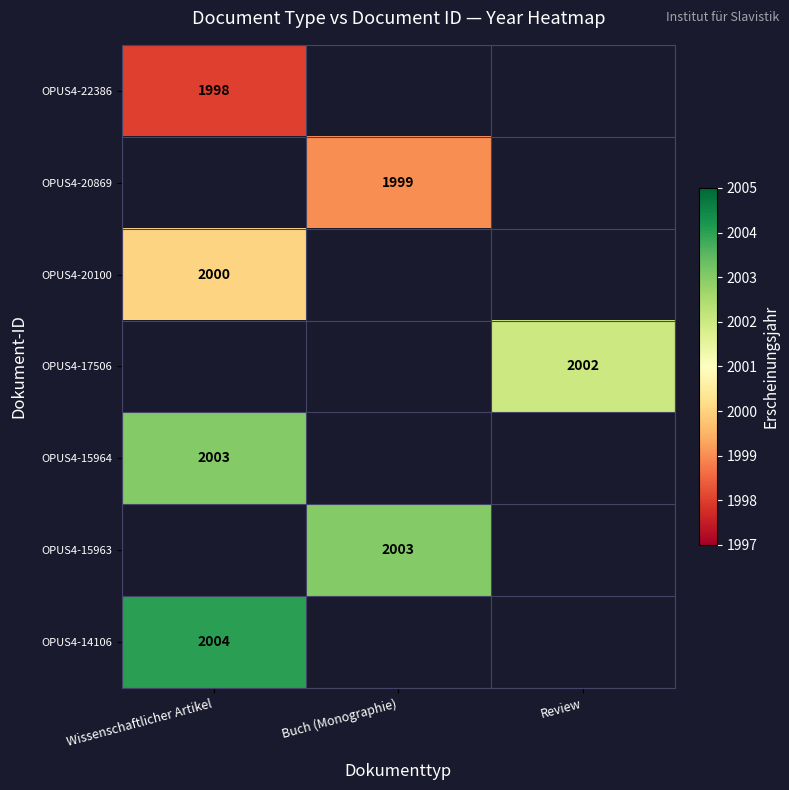

The OPUS4-20869 series shows 1999 at Buch (Monographie). True or false?

True